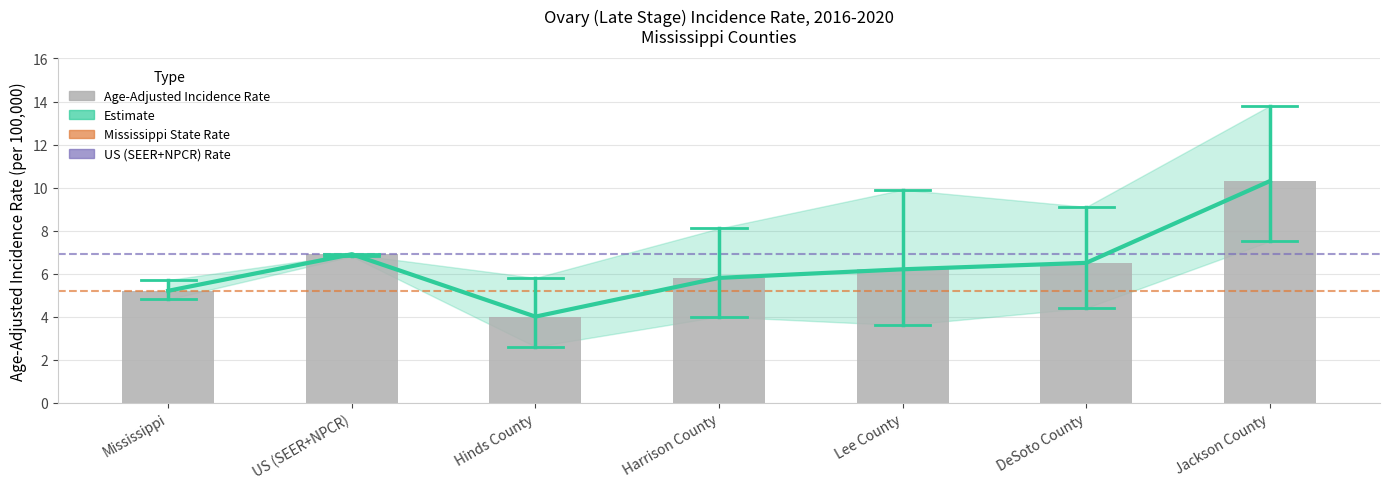

The value of Lower 95% CI at Harrison County is 0.9. True or false?

False